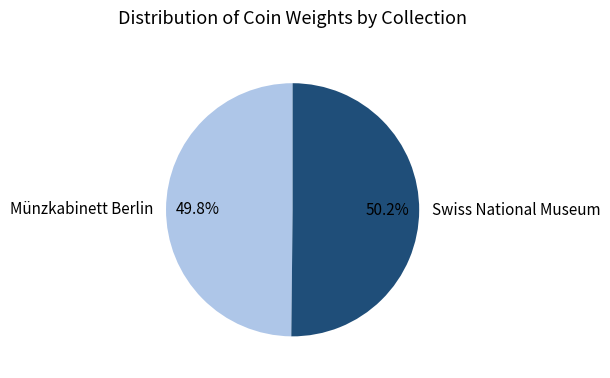

What percentage is the Swiss National Museum slice, to the nearest percent?

50%